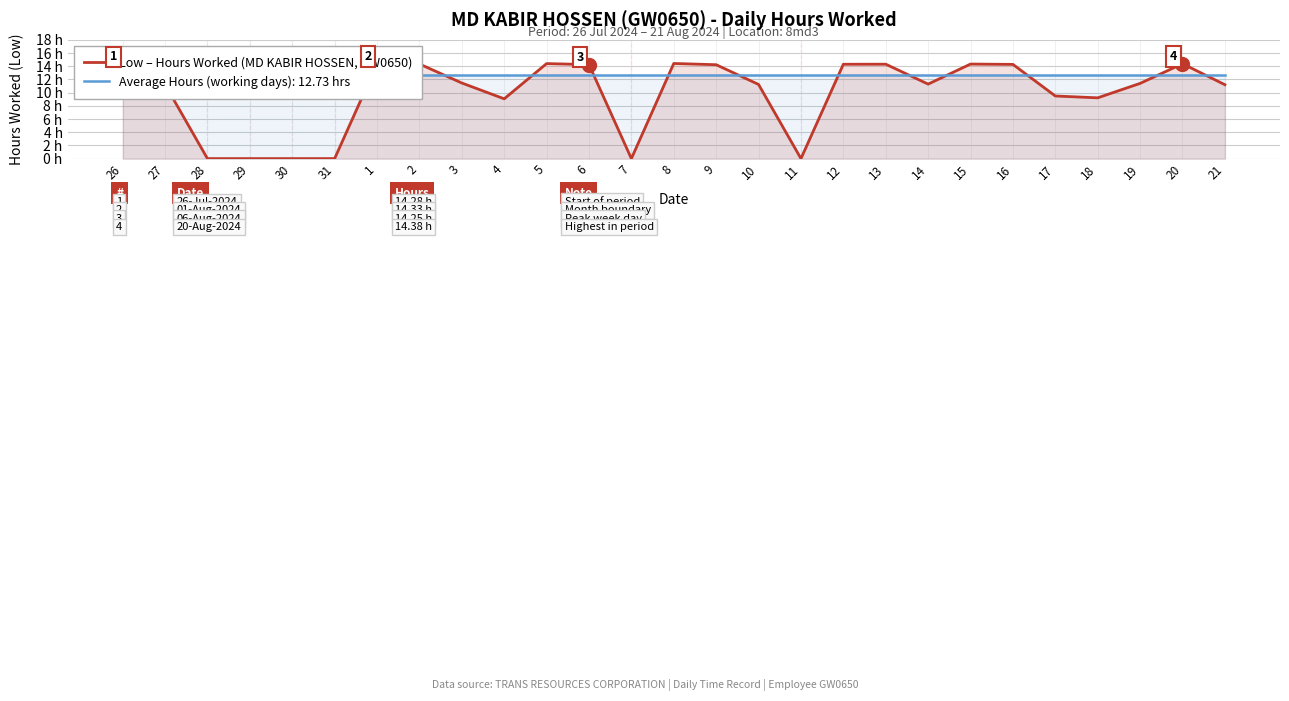

How many lines are shown in the chart?

1